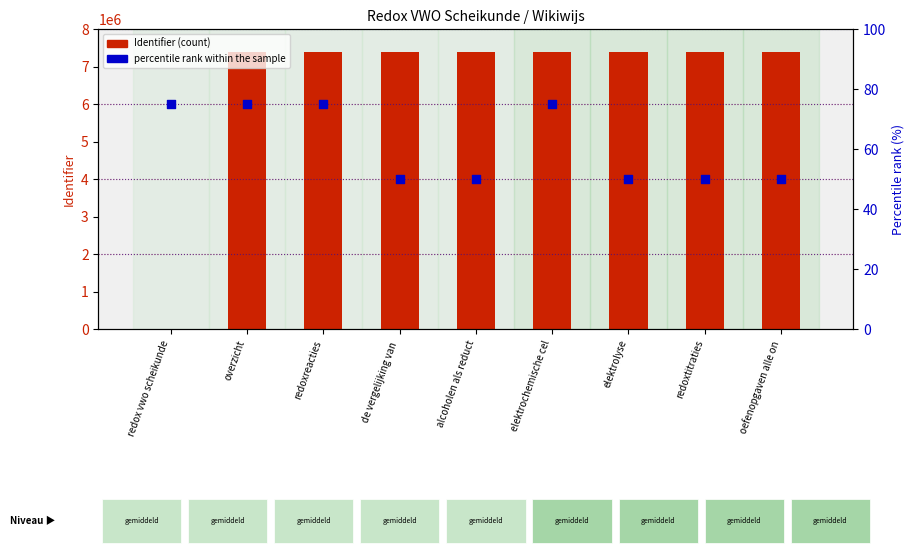

At which category is the sum across all series the highest?

elektrochemische cel